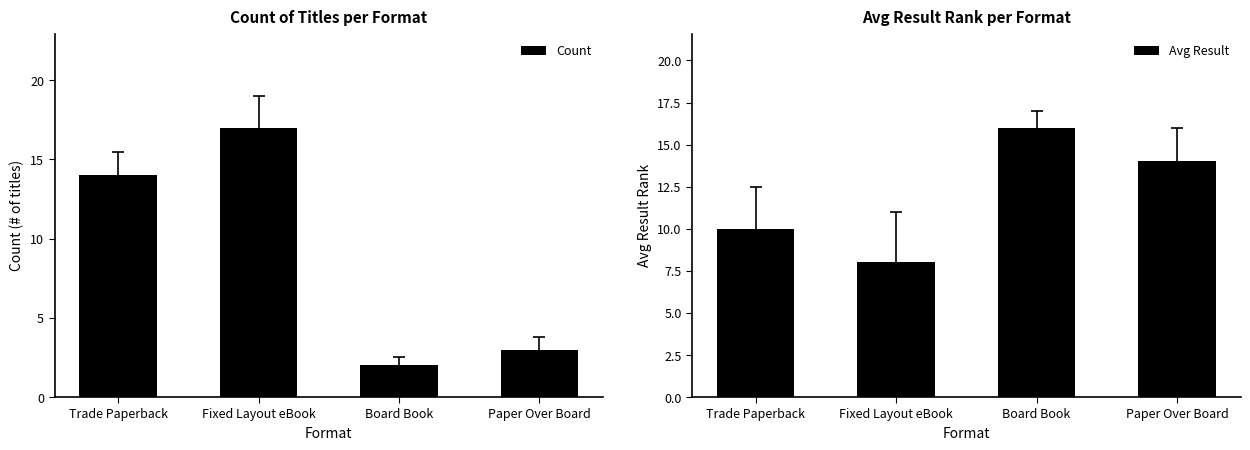

What is the total value across all series at Board Book?

18